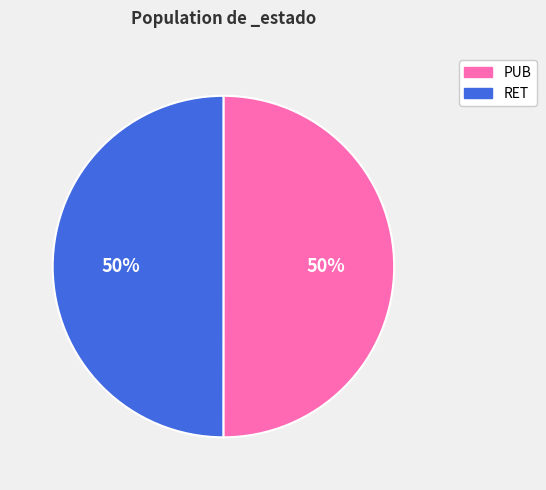

What percentage is the PUB slice, to the nearest percent?

50%